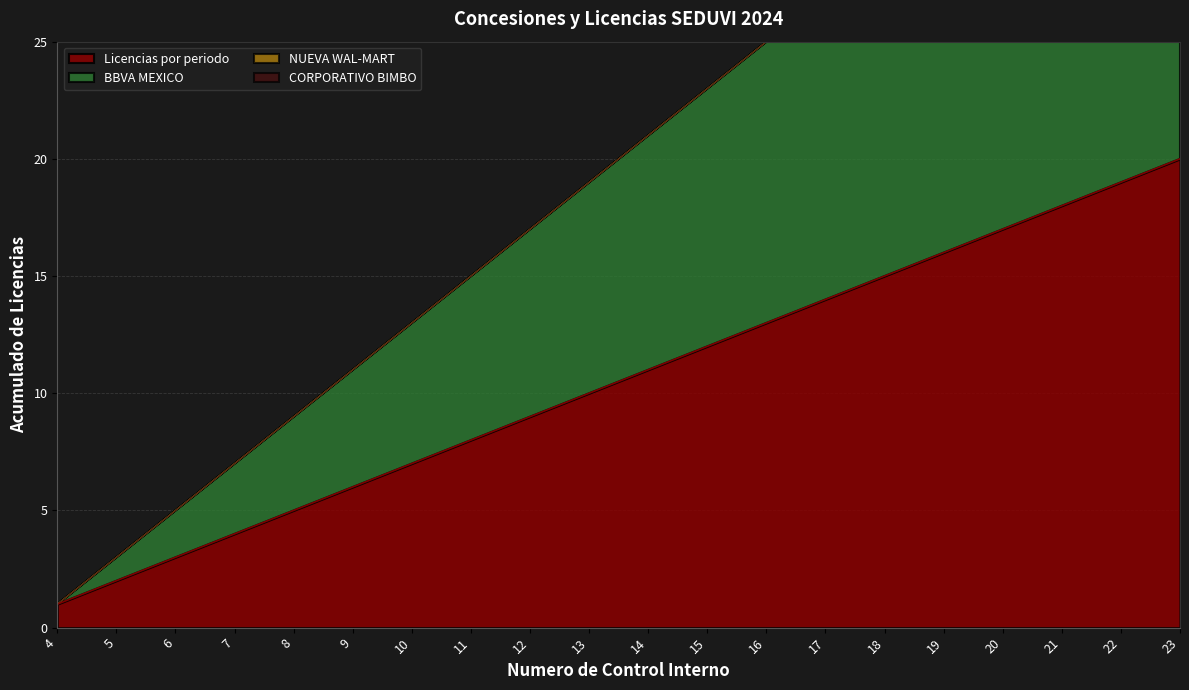

How many series are shown in this chart?

2